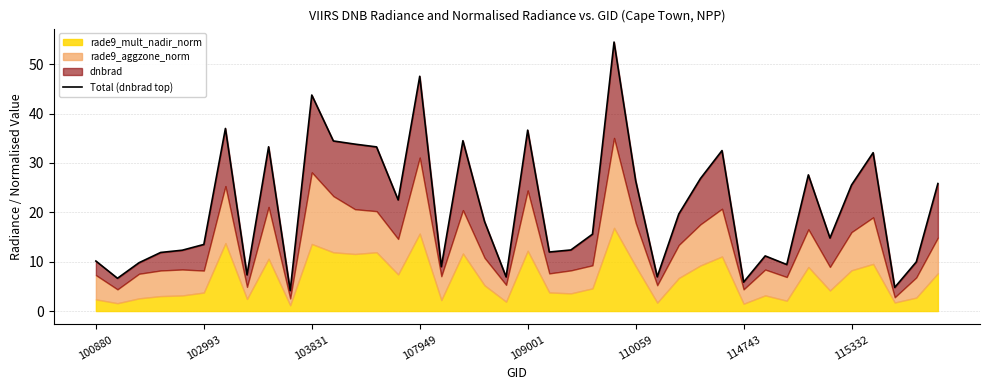

At which category does the chart reach its minimum across all series?

9